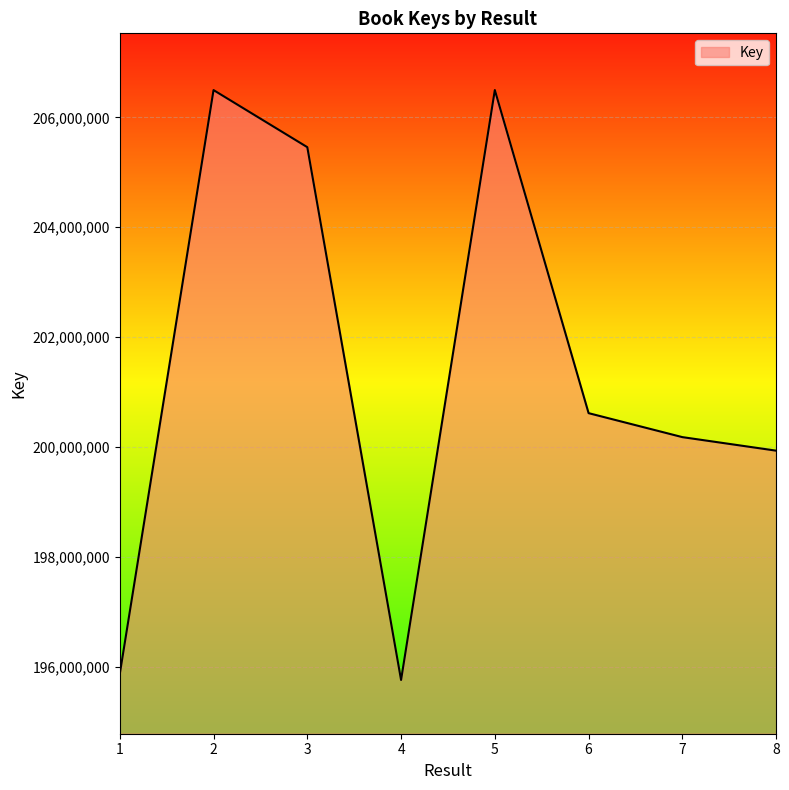

True or false: the data has more than 2 interior local peaks.

False